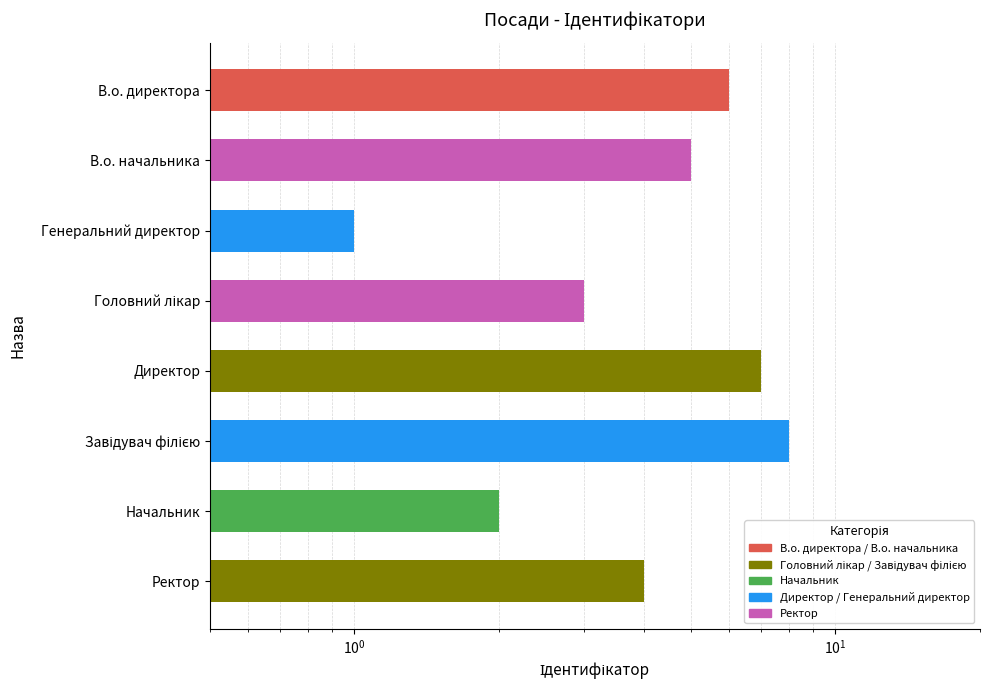

Does the chart contain any negative values?

No